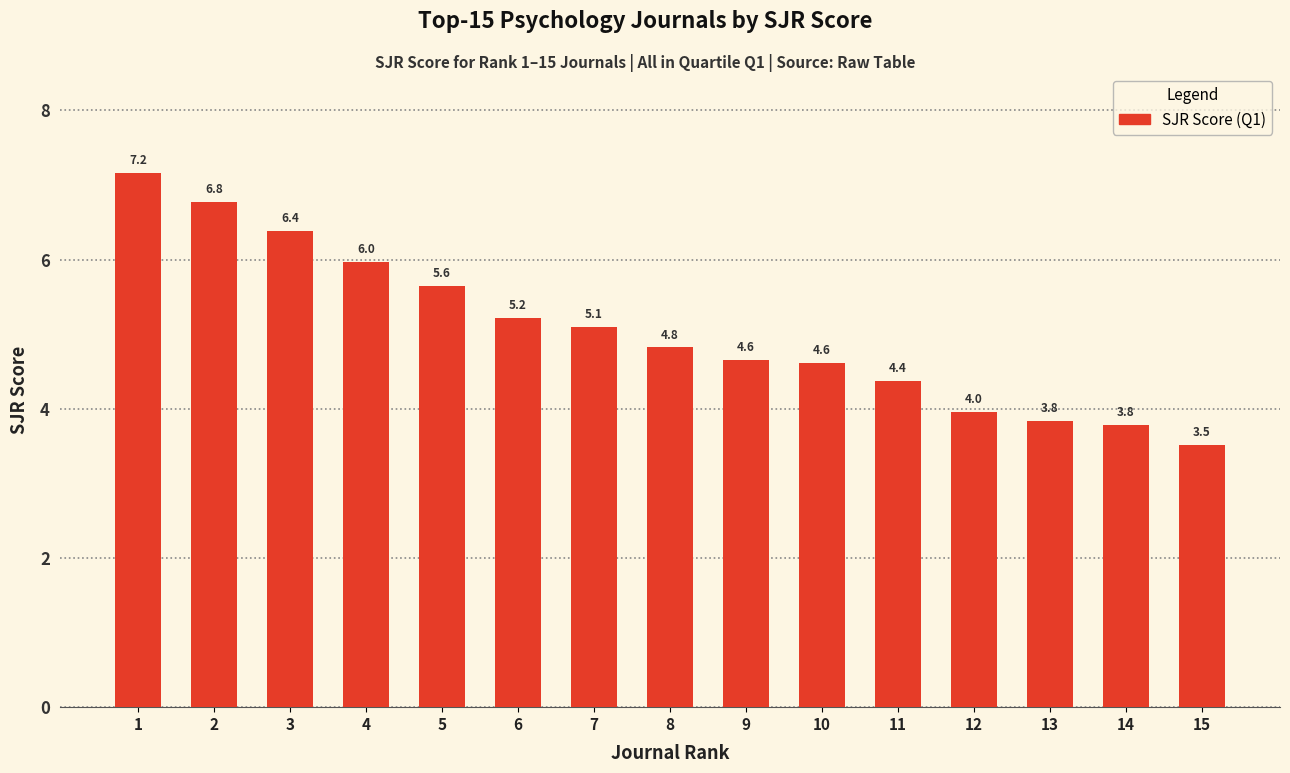

How many series are shown in this chart?

1